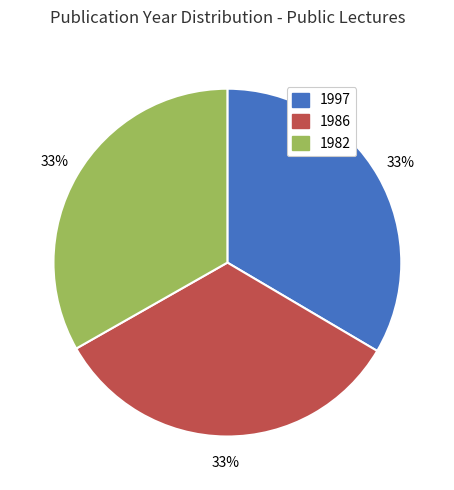

The 1982 slice represents 27% of the pie. True or false?

False